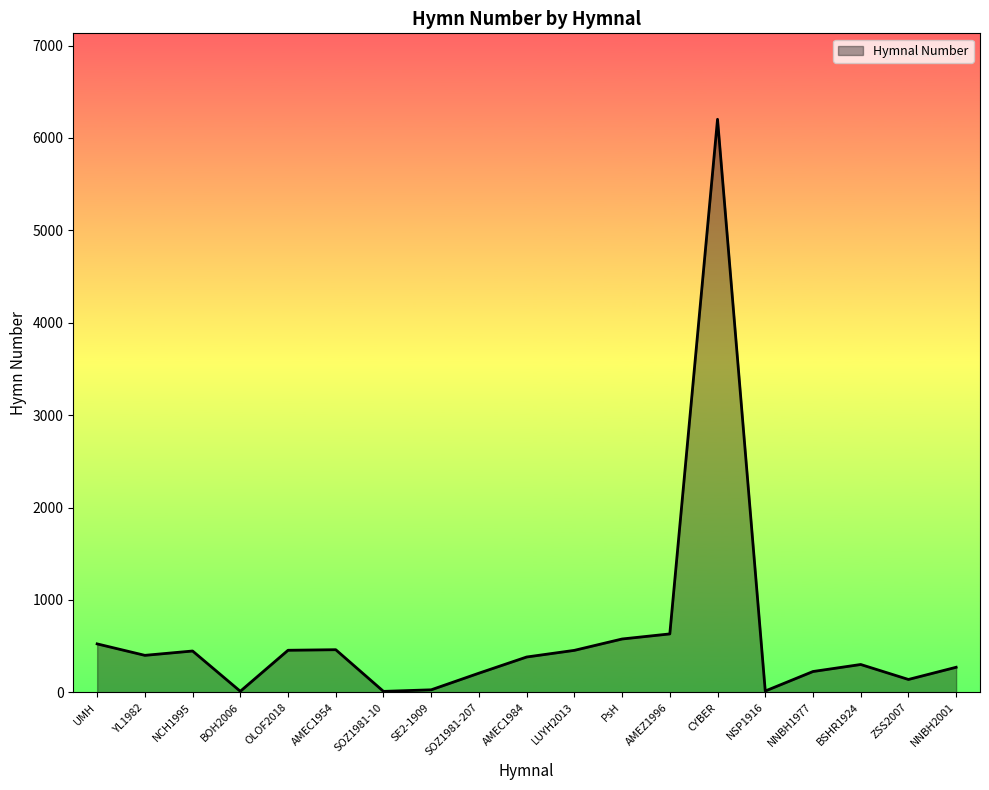

True or false: the data shows 455 at OLOF2018.

True